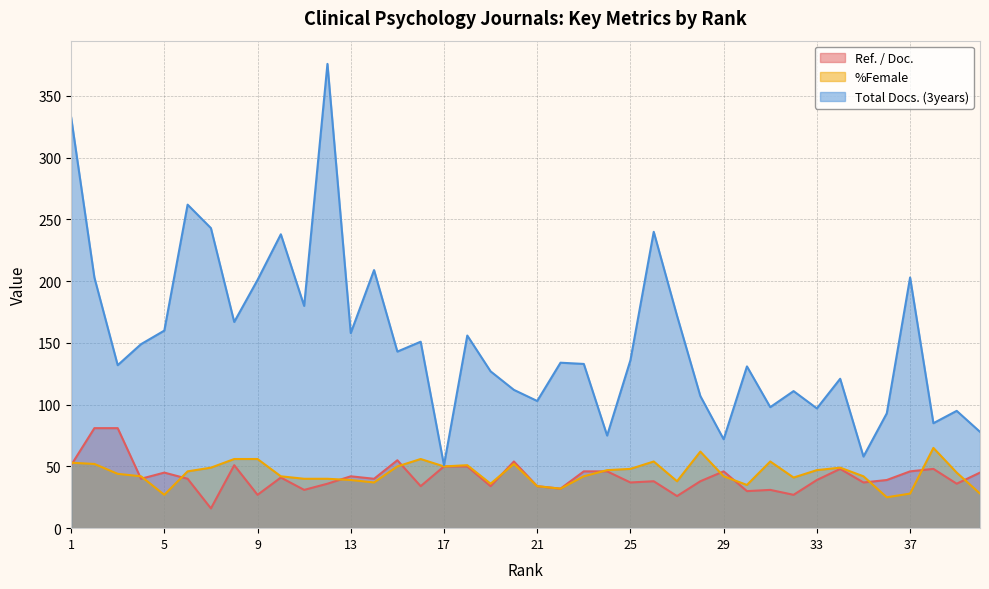

What is the value of the %Female point at the 3rd from the left?

44